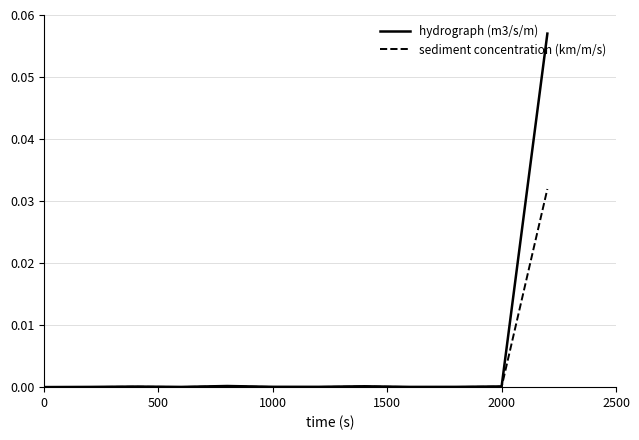

Rank the series by their maximum value, from lowest to highest.

sediment concentration (km/m/s), hydrograph (m3/s/m)